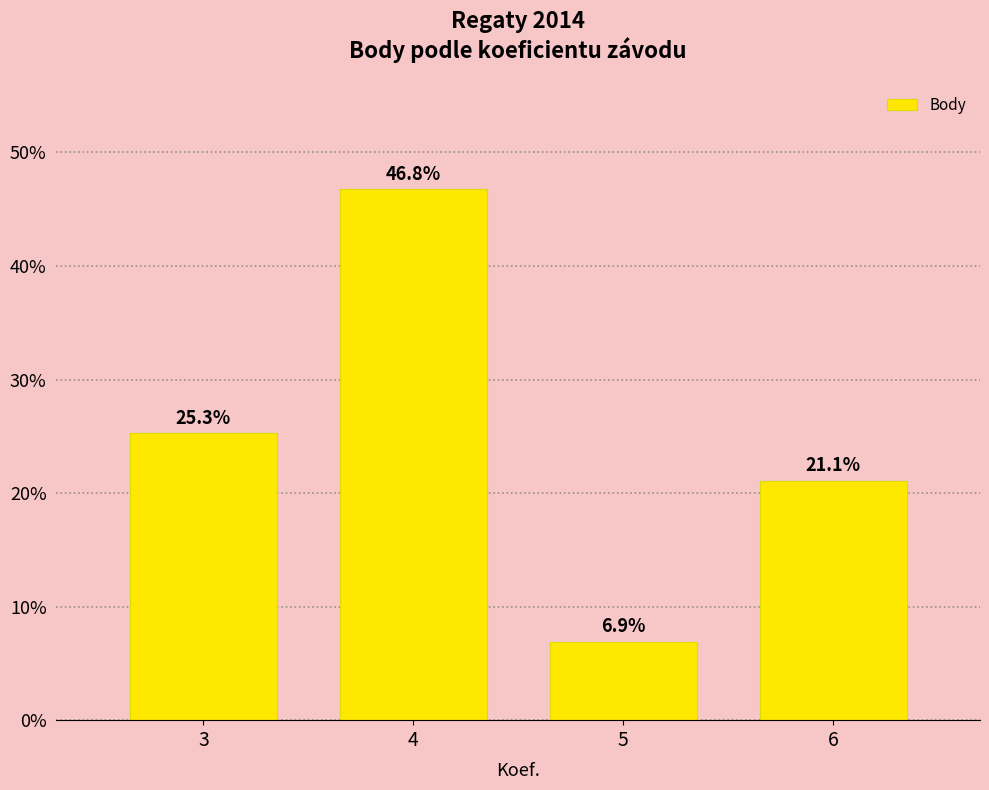

List the labels in order of value, largest first.

4, 3, 6, 5